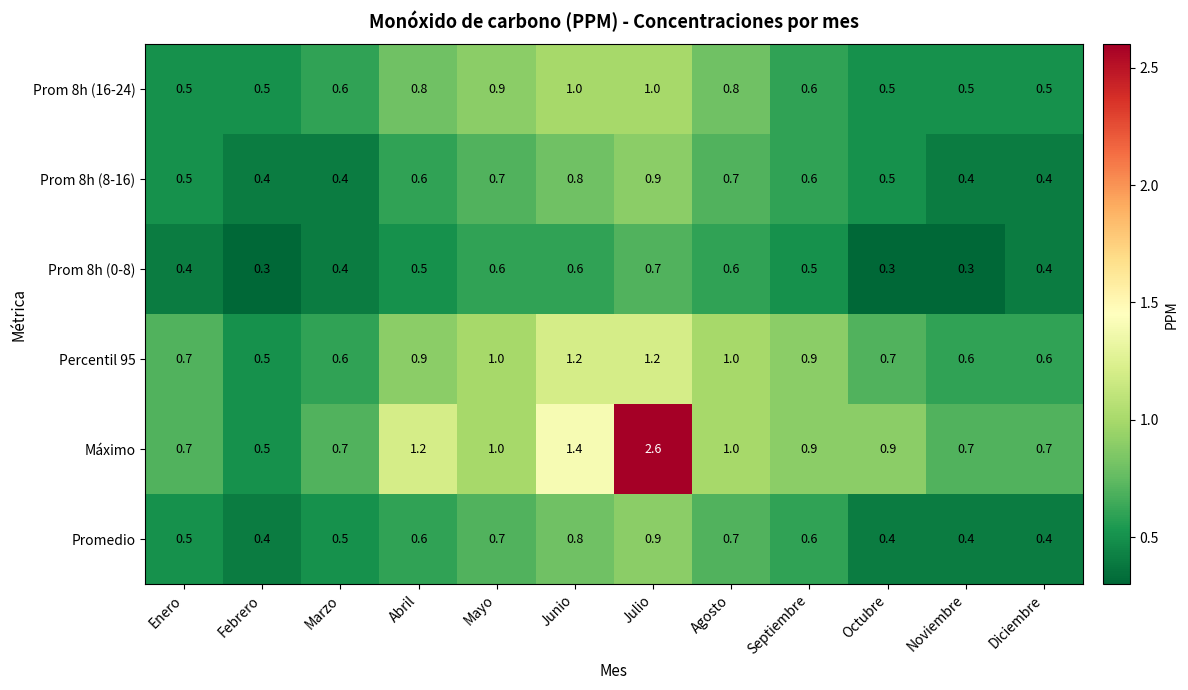

Is it true that Promedio equals 0.9 at Septiembre?

False